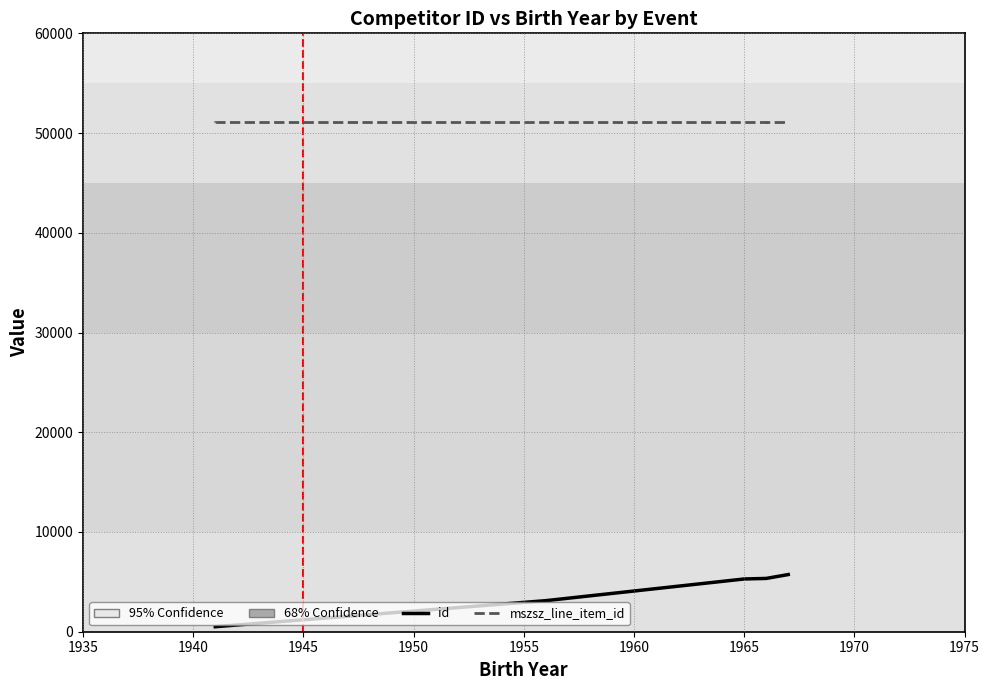

What value does the id series have at 1970?

5732